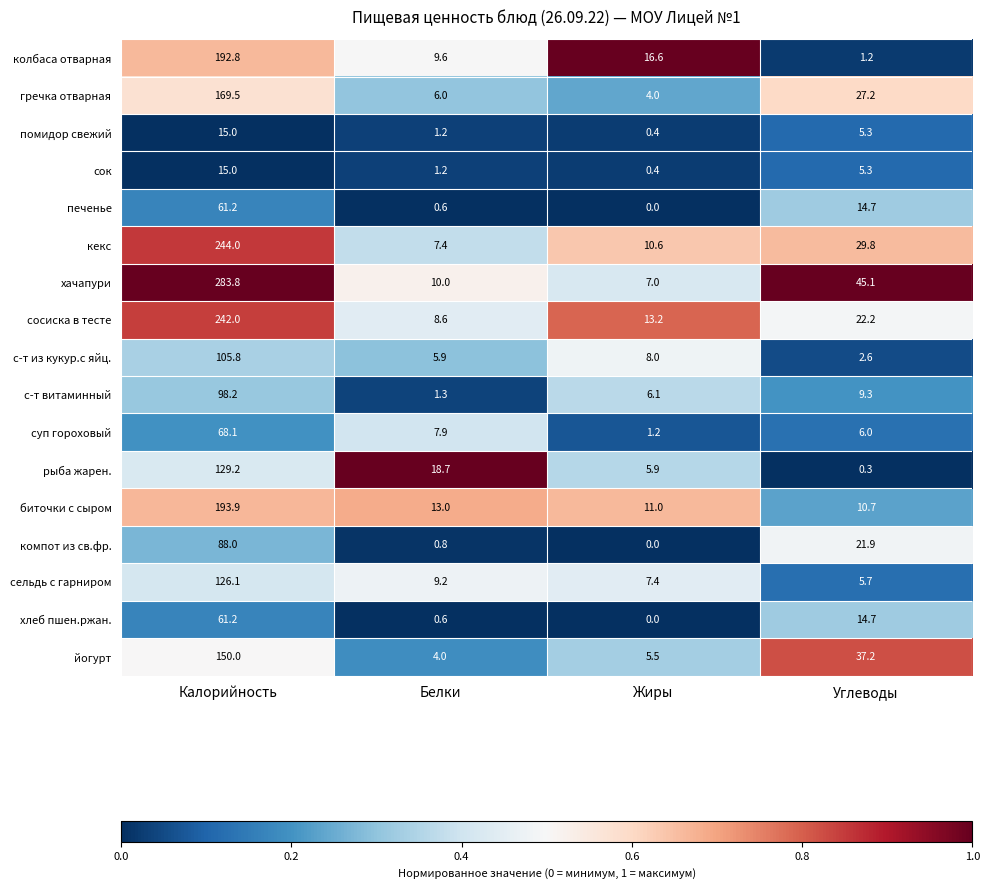

What is the difference between the second highest and second lowest values in the сок series?

4.1